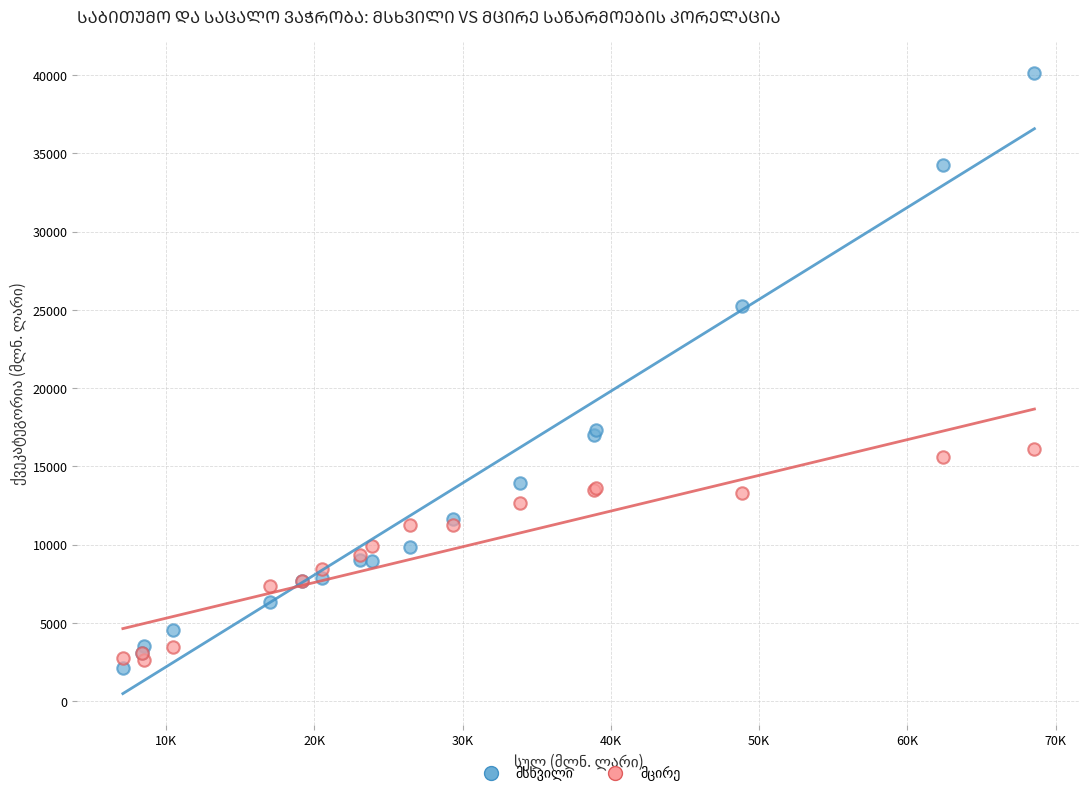

What is the X range (max minus min) for the scatter plot?

61496.3